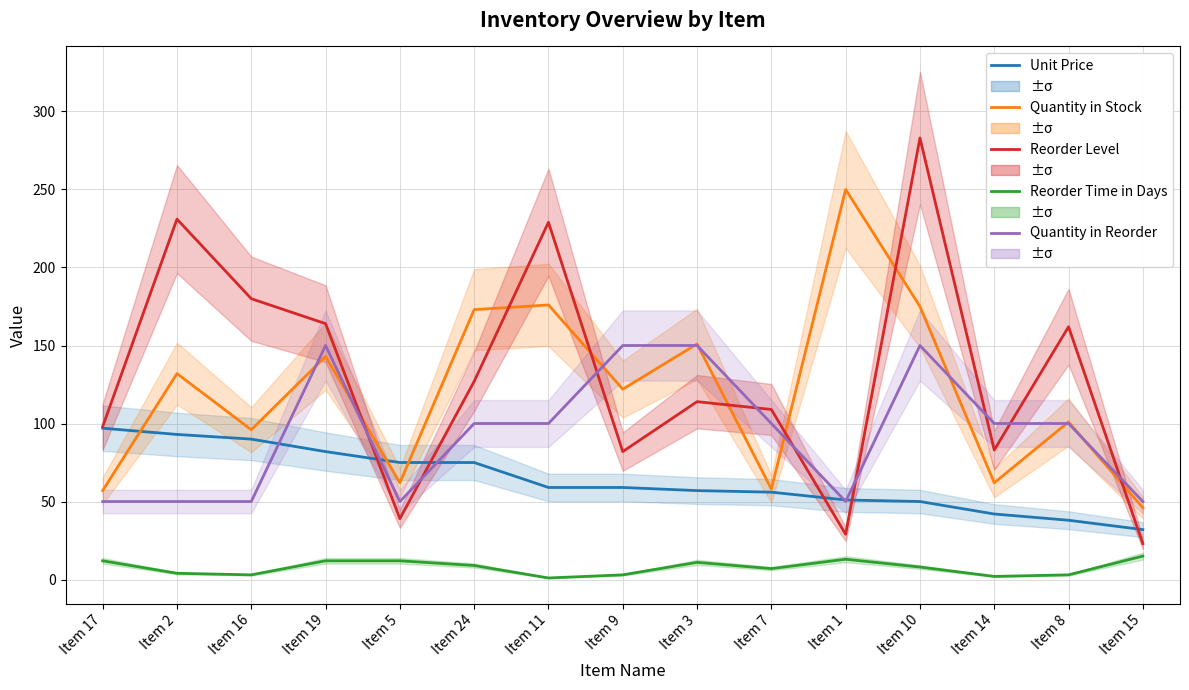

Reading left to right, list all the values displayed in this chart.

Unit Price: 97	93	90	82	75	75	59	59	57	56	51	50	42	38	32
Quantity in Stock: 57	132	96	143	62	173	176	122	151	58	250	175	62	101	46
Reorder Level: 98	231	180	164	39	127	229	82	114	109	29	283	83	162	23
Reorder Time in Days: 12	4	3	12	12	9	1	3	11	7	13	8	2	3	15
Quantity in Reorder: 50	50	50	150	50	100	100	150	150	100	50	150	100	100	50